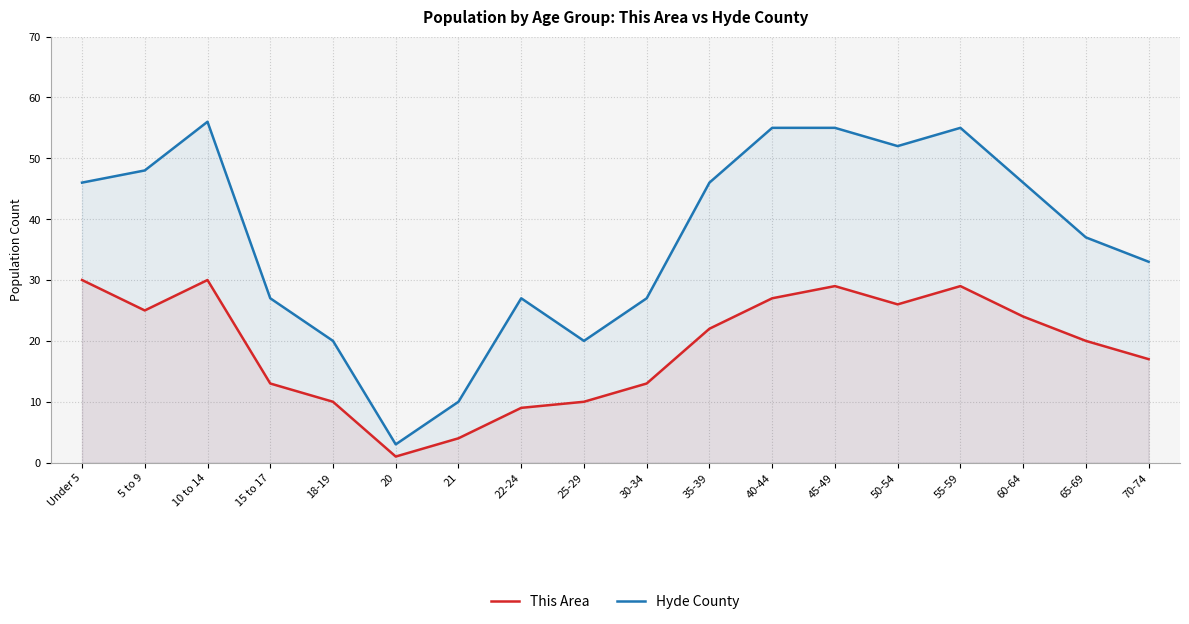

List the series in order of their peak value, lowest first.

This Area, Hyde County